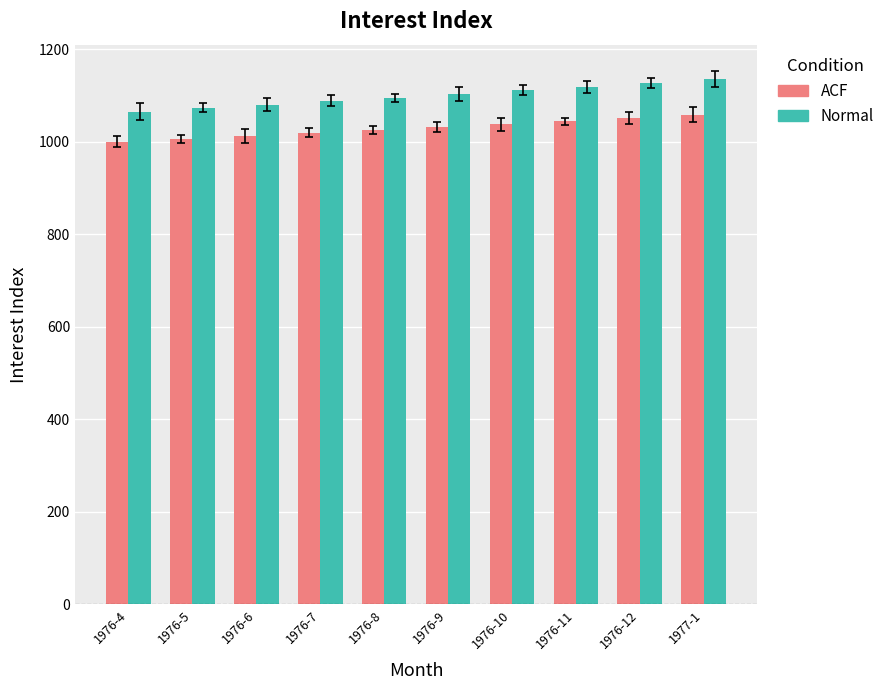

Count the number of categories in the chart.

10